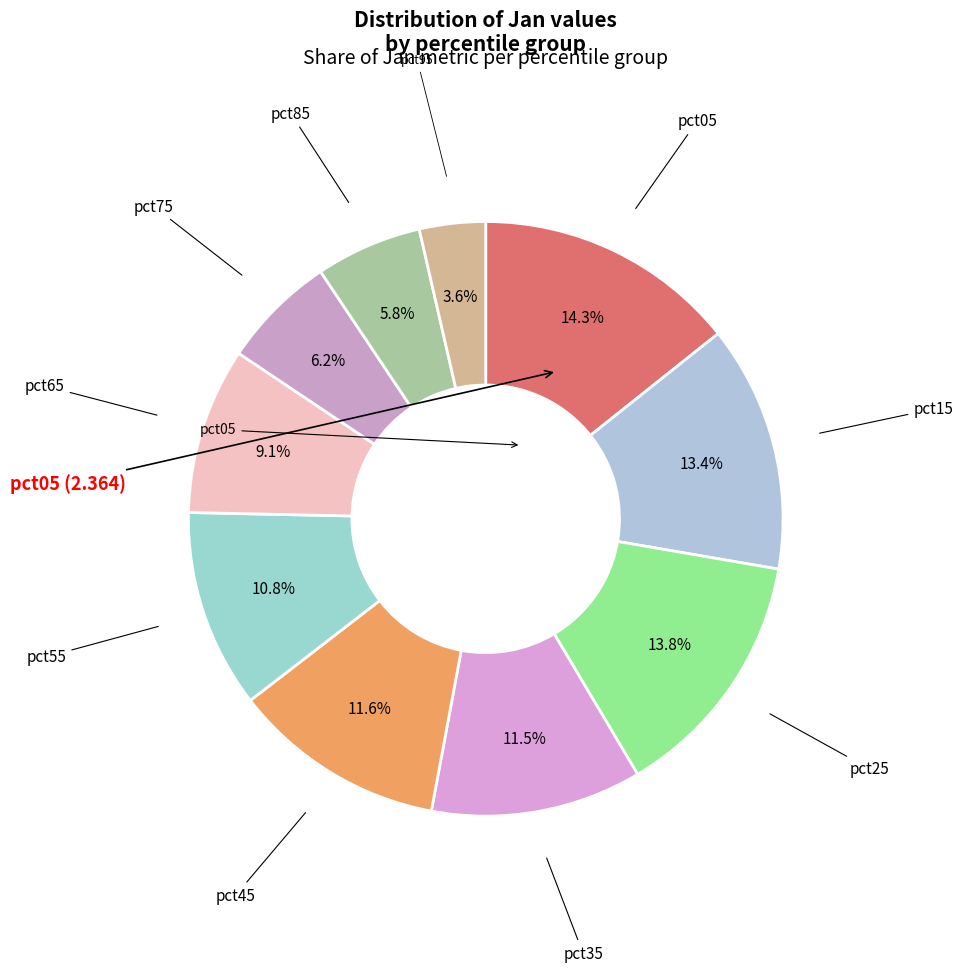

To the nearest percent, what is the average slice percentage?

10%